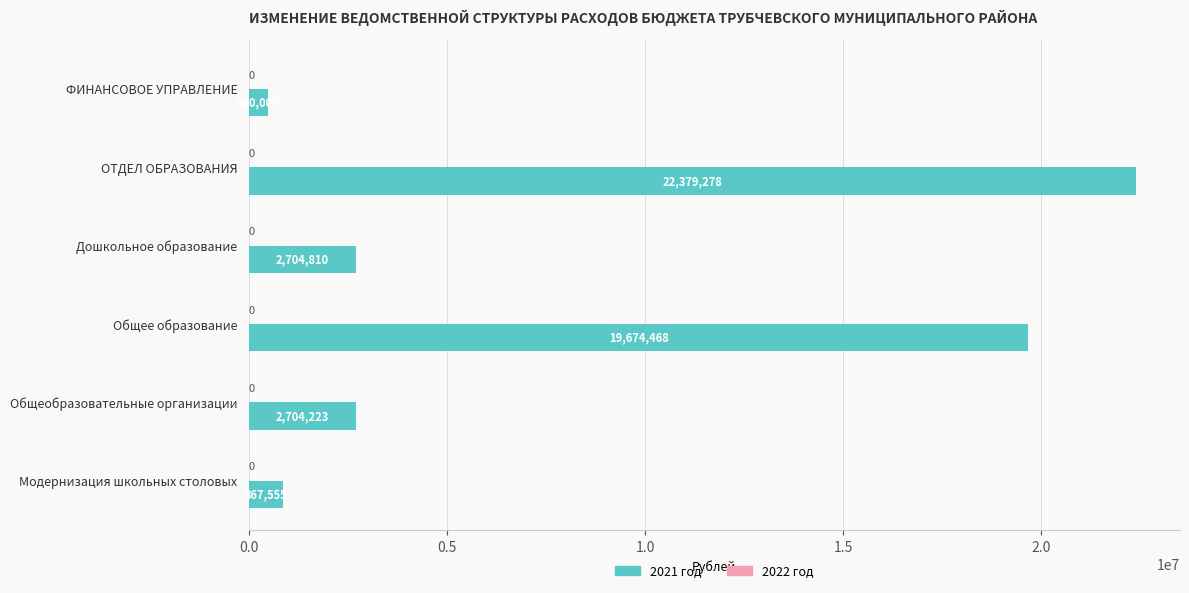

True or false: the data shows 867554.7 at Модернизация школьных столовых.

True